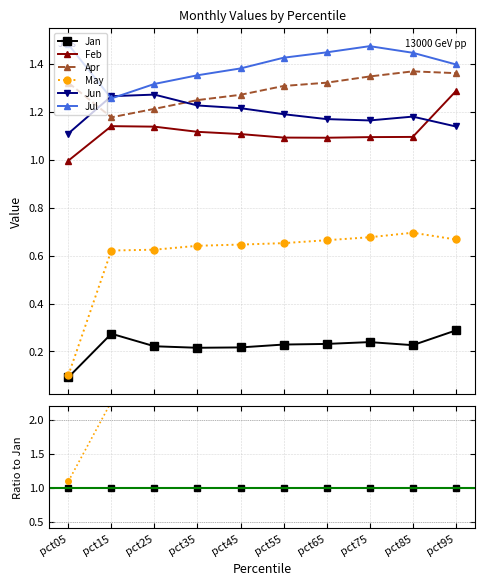

Where is May nearest to the value 2?

pct15